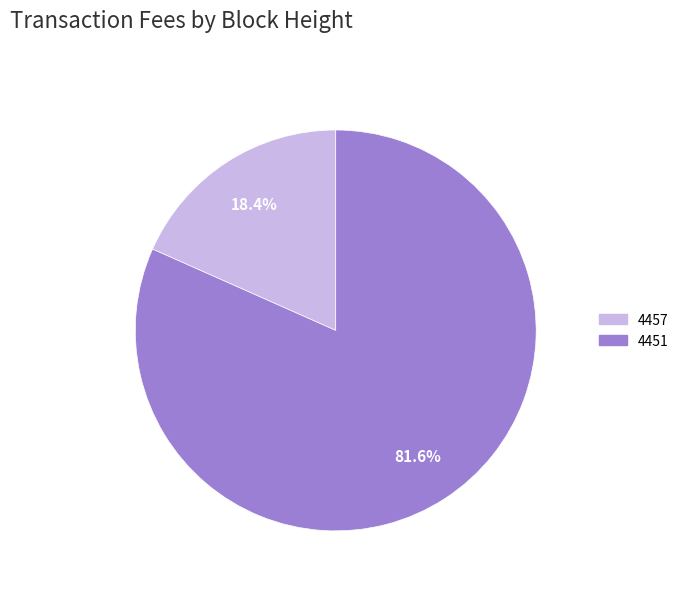

How much of the chart is everything except 4451?

18.4%